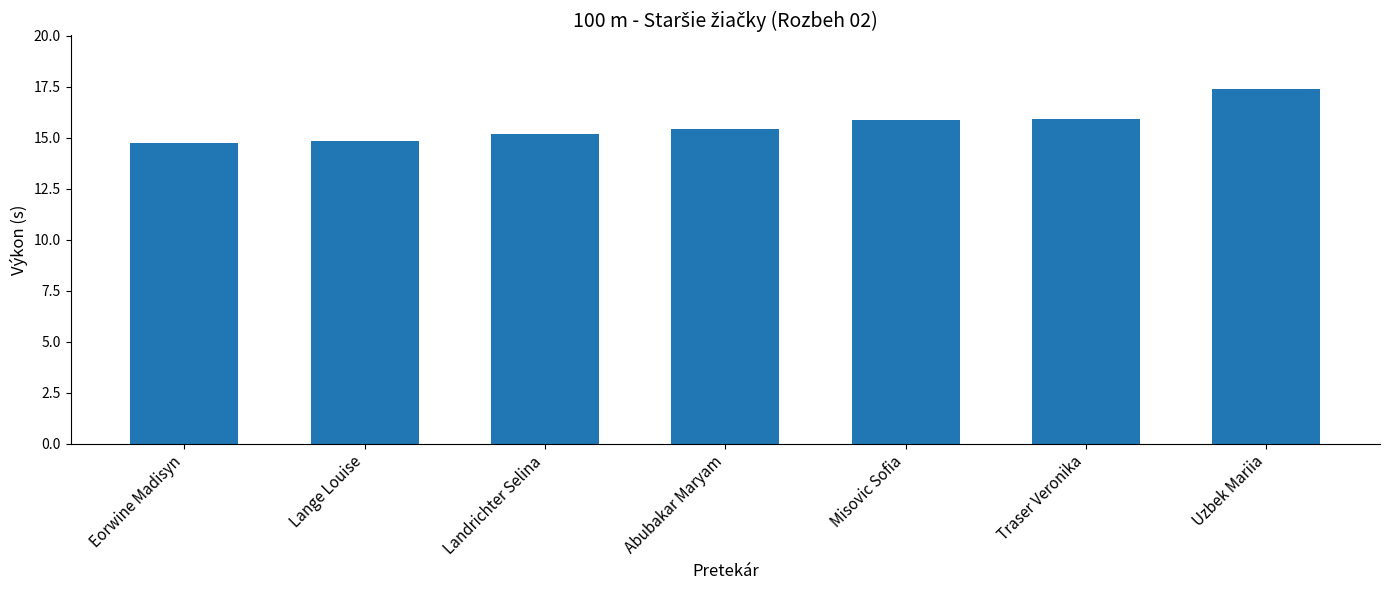

Read the value at Lange Louise.

14.8